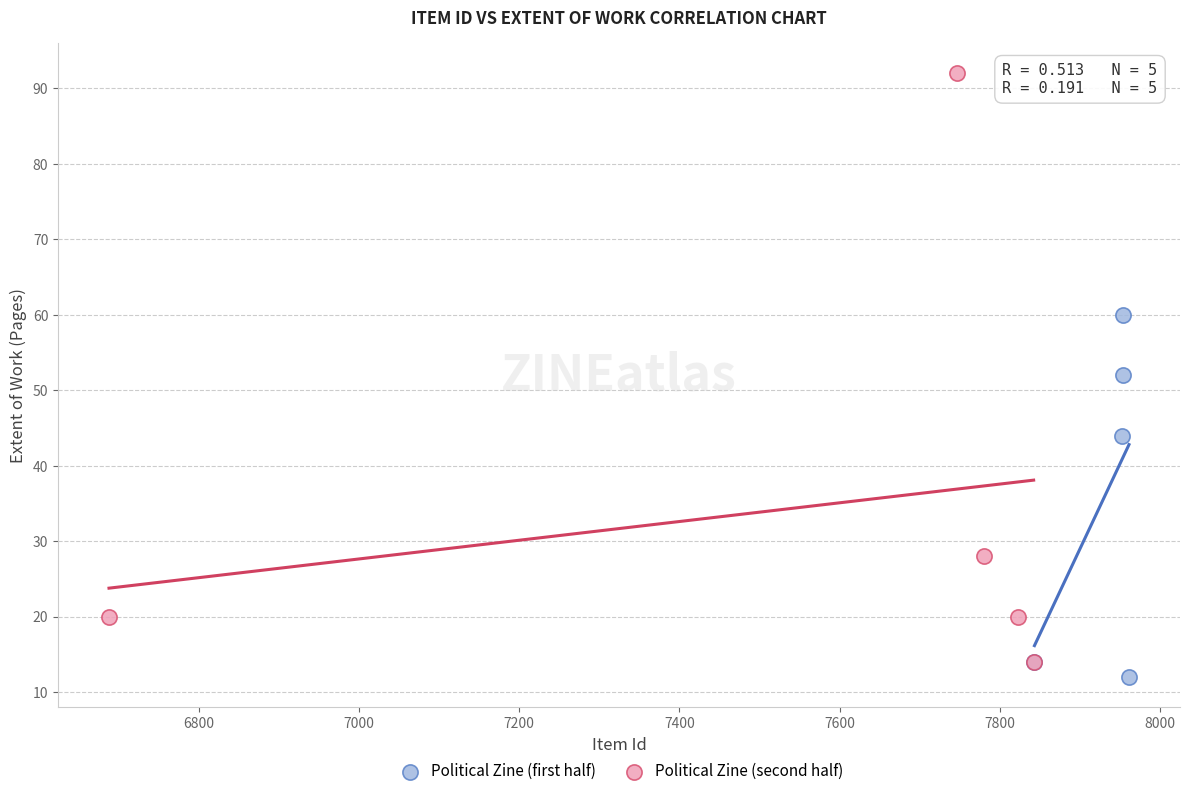

Which series reaches the maximum Y coordinate?

Political Zine (second half)